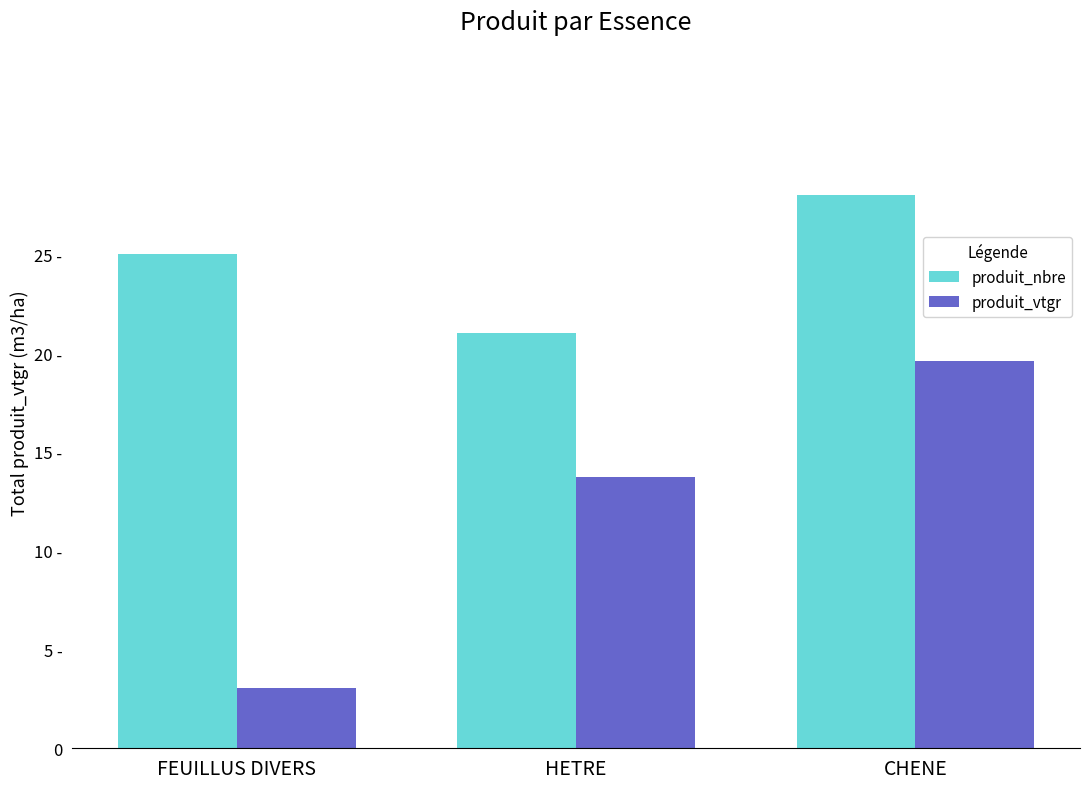

Between CHENE and FEUILLUS DIVERS, which is larger?

CHENE